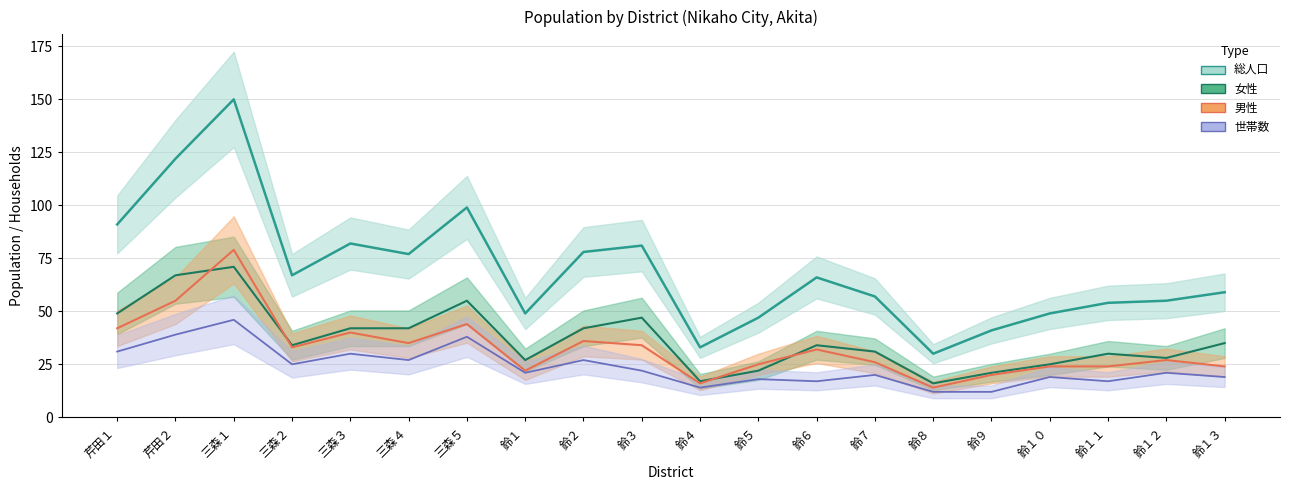

Reading left to right, transcribe all the data shown in this chart.

総人口: 芹田１=91	芹田２=122	三森１=150	三森２=67	三森３=82	三森４=77	三森５=99	鈴１=49	鈴２=78	鈴３=81	鈴４=33	鈴５=47	鈴６=66	鈴７=57	鈴８=30	鈴９=41	鈴１０=49	鈴１１=54	鈴１２=55	鈴１３=59
女性: 芹田１=49	芹田２=67	三森１=71	三森２=34	三森３=42	三森４=42	三森５=55	鈴１=27	鈴２=42	鈴３=47	鈴４=17	鈴５=22	鈴６=34	鈴７=31	鈴８=16	鈴９=21	鈴１０=25	鈴１１=30	鈴１２=28	鈴１３=35
男性: 芹田１=42	芹田２=55	三森１=79	三森２=33	三森３=40	三森４=35	三森５=44	鈴１=22	鈴２=36	鈴３=34	鈴４=16	鈴５=25	鈴６=32	鈴７=26	鈴８=14	鈴９=20	鈴１０=24	鈴１１=24	鈴１２=27	鈴１３=24
世帯数: 芹田１=31	芹田２=39	三森１=46	三森２=25	三森３=30	三森４=27	三森５=38	鈴１=21	鈴２=27	鈴３=22	鈴４=14	鈴５=18	鈴６=17	鈴７=20	鈴８=12	鈴９=12	鈴１０=19	鈴１１=17	鈴１２=21	鈴１３=19